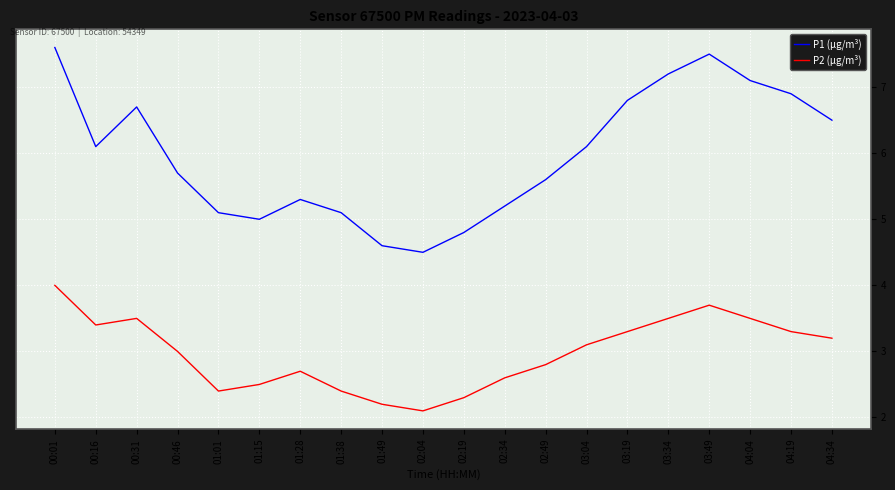

Where is the first local minimum for P2 (µg/m³)?

00:16